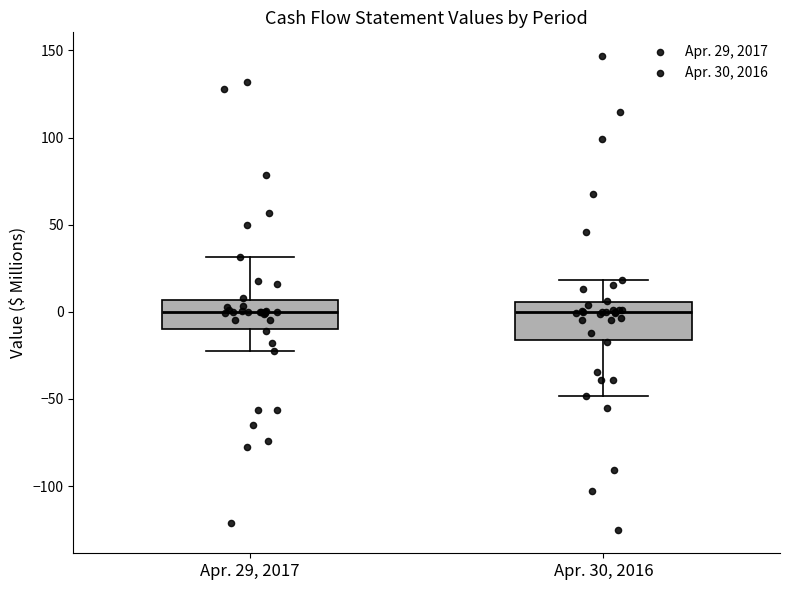

Reading left to right, transcribe this box plot: for each box, give where its median line is, the range the box spans, and where its two whiskers end, as read against the y-axis. The values are not printed on the chart, so give them approximately, as read against the axis.

Apr. 29, 2017: median 0, box -10 to 5, whiskers -25 to 30
Apr. 30, 2016: median 0, box -15 to 5, whiskers -50 to 20